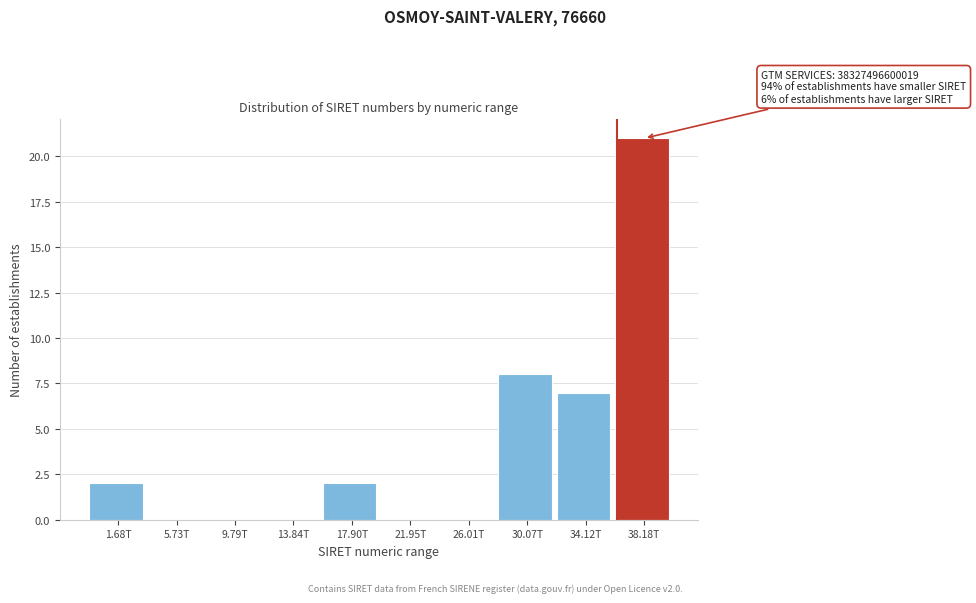

Reading left to right, transcribe all the data shown in this chart.

1.68T=2	5.73T=0	9.79T=0	13.84T=0	17.90T=2	21.95T=0	26.01T=0	30.07T=8	34.12T=7	38.18T=21